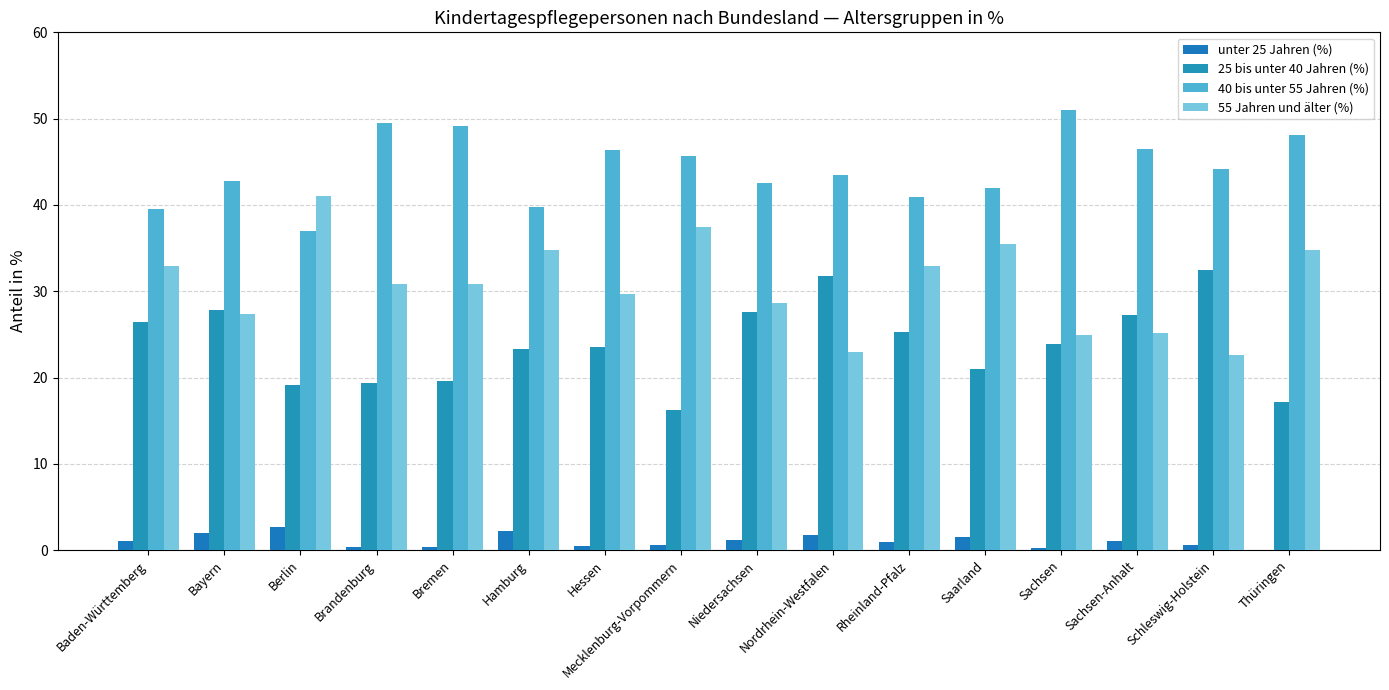

List the series in order of their peak value, lowest first.

unter 25 Jahren (%), 25 bis unter 40 Jahren (%), 55 Jahren und älter (%), 40 bis unter 55 Jahren (%)